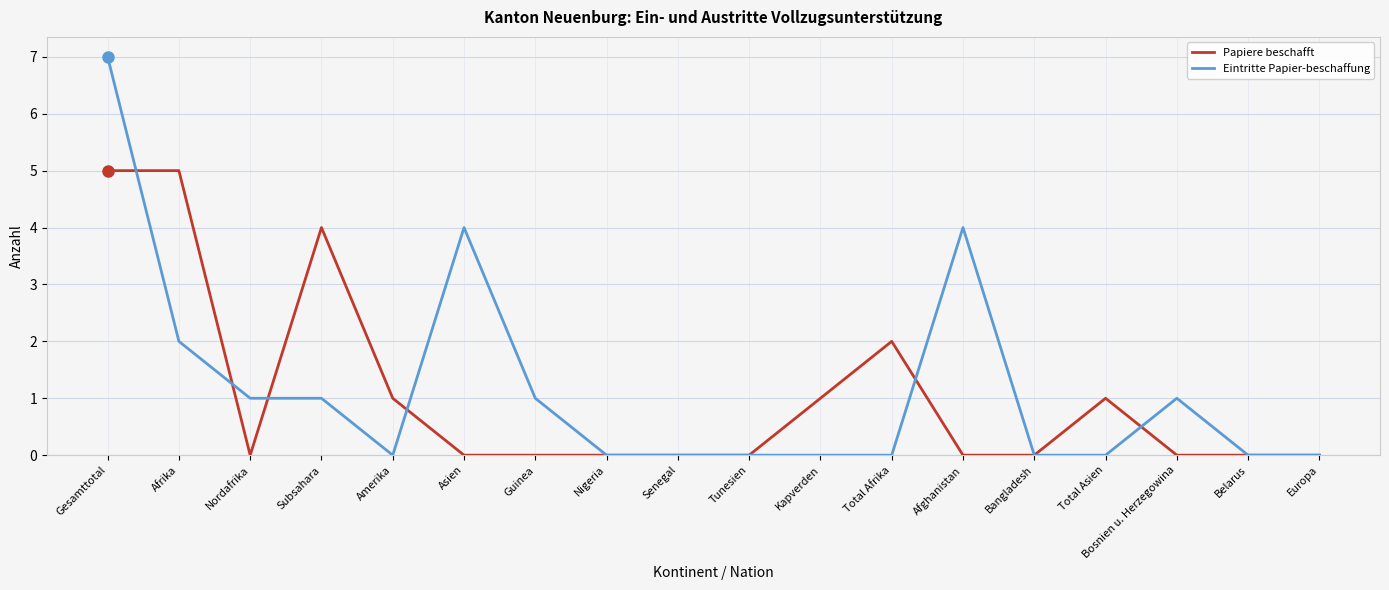

Which series has the widest spread of values?

Eintritte Papier-beschaffung